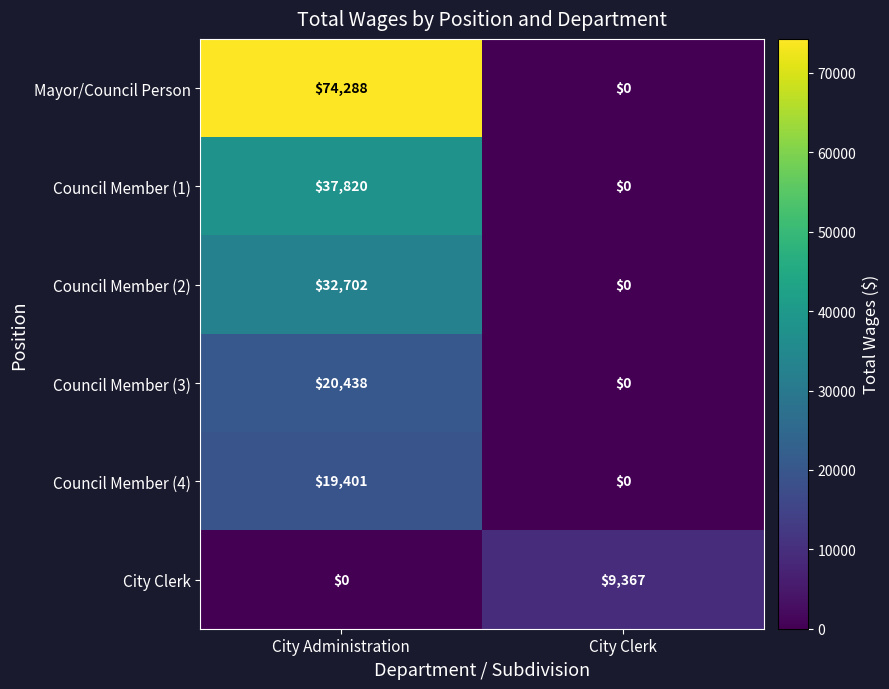

Reading left to right, extract all data points from this chart.

Mayor/Council Person: City Administration=74288	City Clerk=0
Council Member (1): City Administration=37820	City Clerk=0
Council Member (2): City Administration=32702	City Clerk=0
Council Member (3): City Administration=20438	City Clerk=0
Council Member (4): City Administration=19401	City Clerk=0
City Clerk: City Administration=0	City Clerk=9367